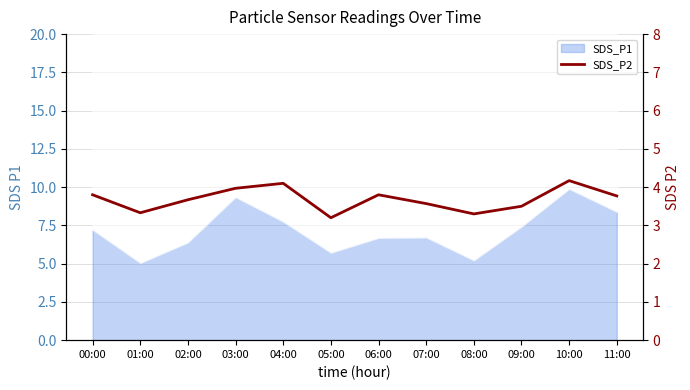

Where is the data nearest to the value 3?

05:00